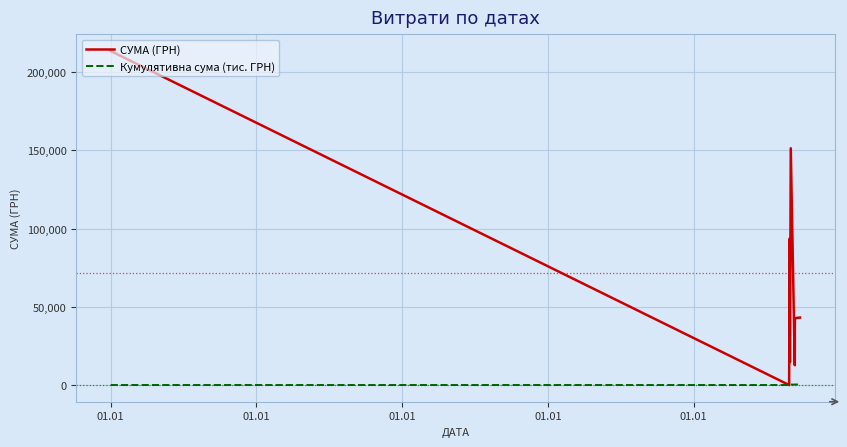

Which series has the largest total across all categories?

СУМА (ГРН)